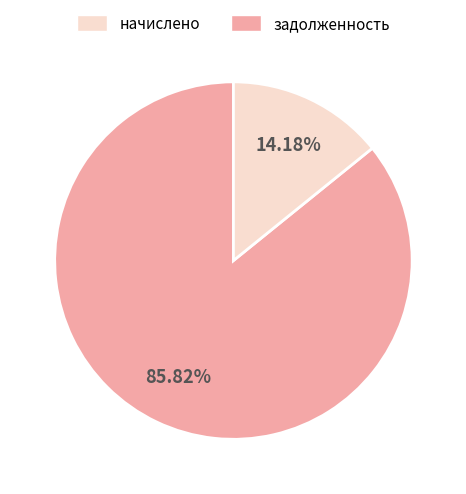

Does any single category account for the majority?

Yes